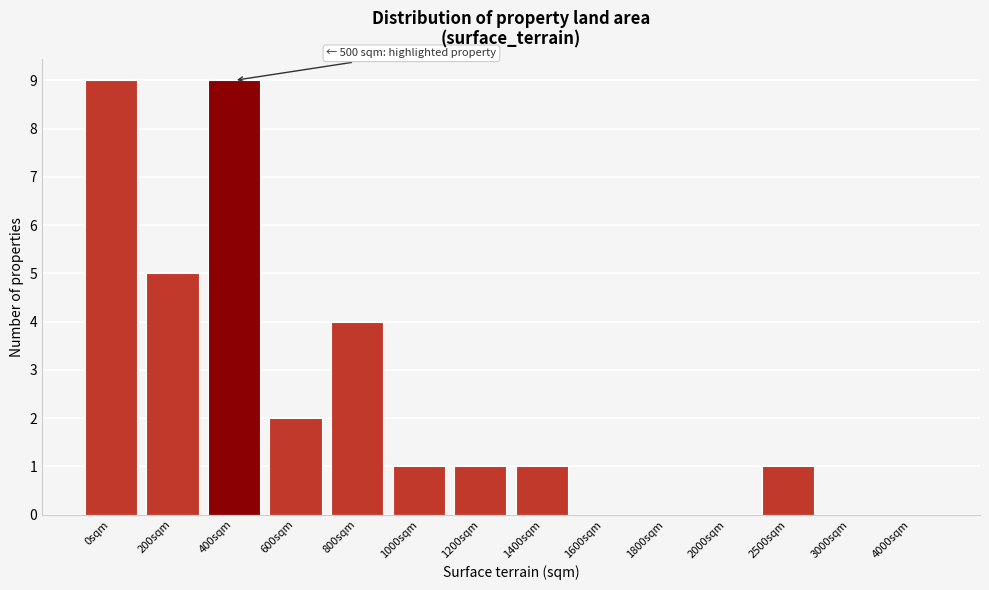

Reading left to right, transcribe all the data shown in this chart.

0sqm=9	200sqm=5	400sqm=9	600sqm=2	800sqm=4	1000sqm=1	1200sqm=1	1400sqm=1	1600sqm=0	1800sqm=0	2000sqm=0	2500sqm=1	3000sqm=0	4000sqm=0